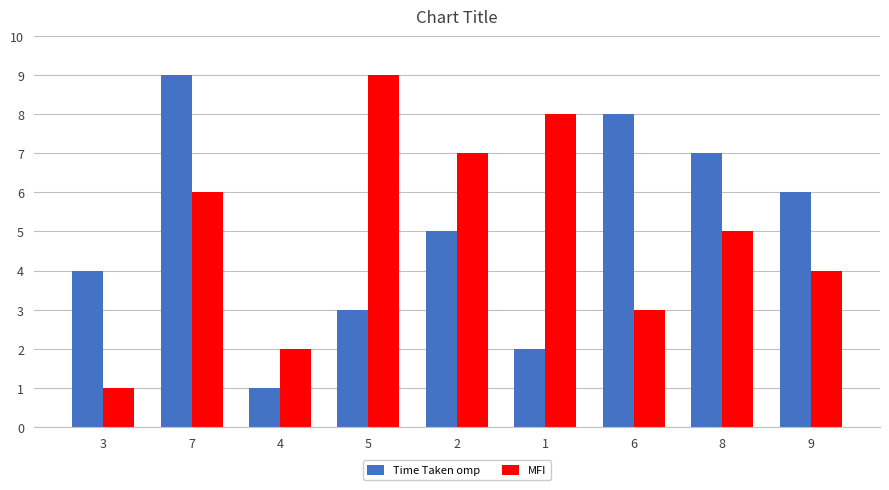

Where does the MFI series first go above 5?

7